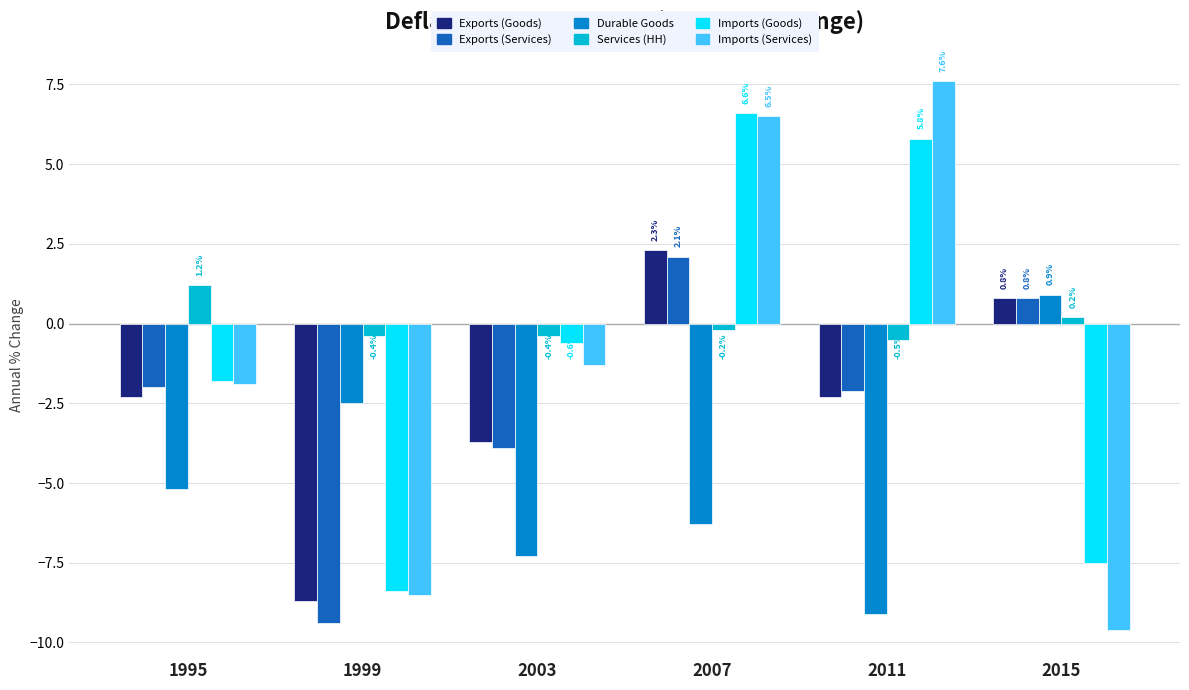

How many values in the Durable Goods series exceed -5?

2